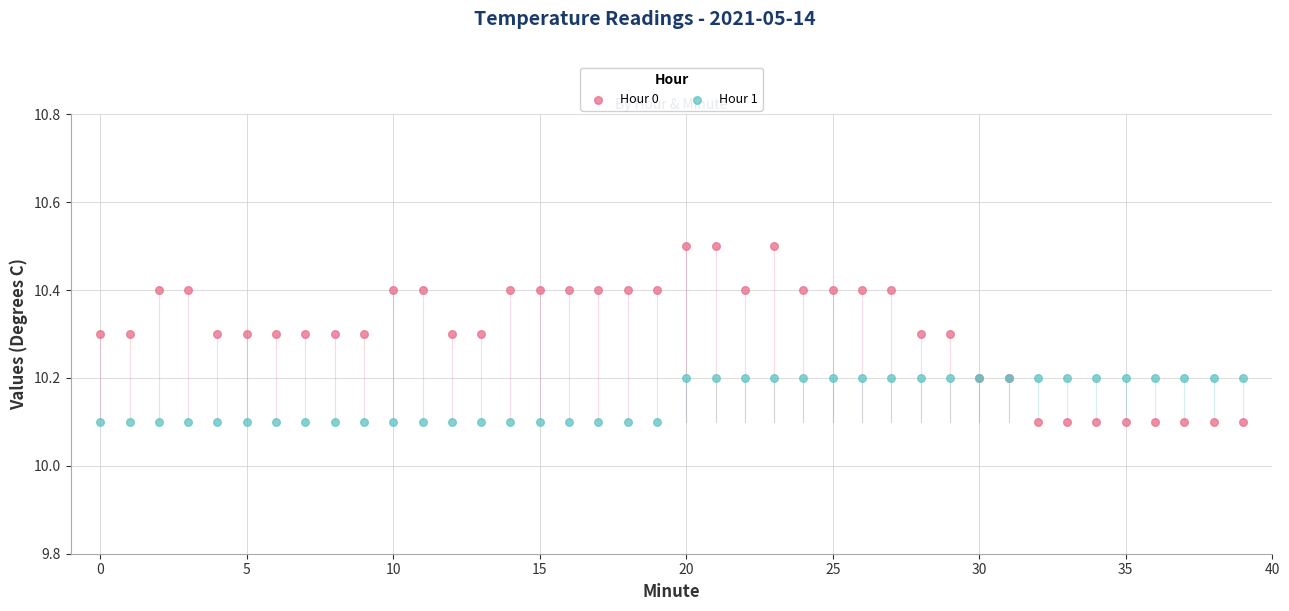

Which series reaches the maximum Y coordinate?

Hour 0